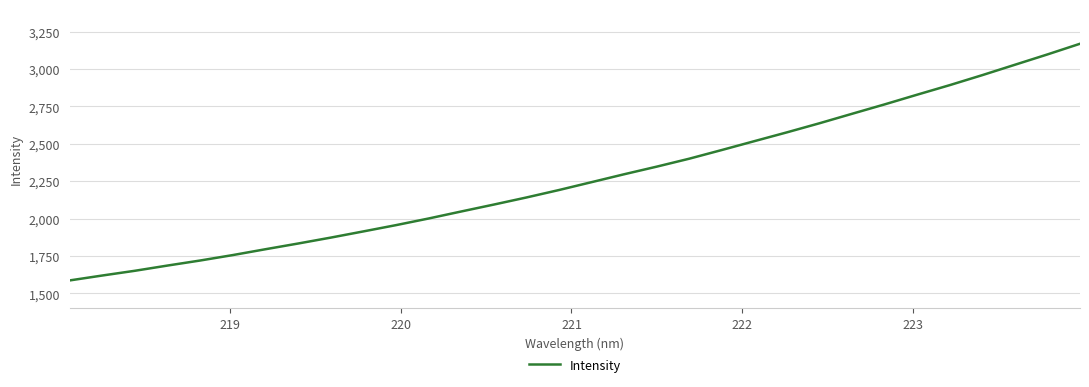

Does the chart display data point markers on the line(s)?

No